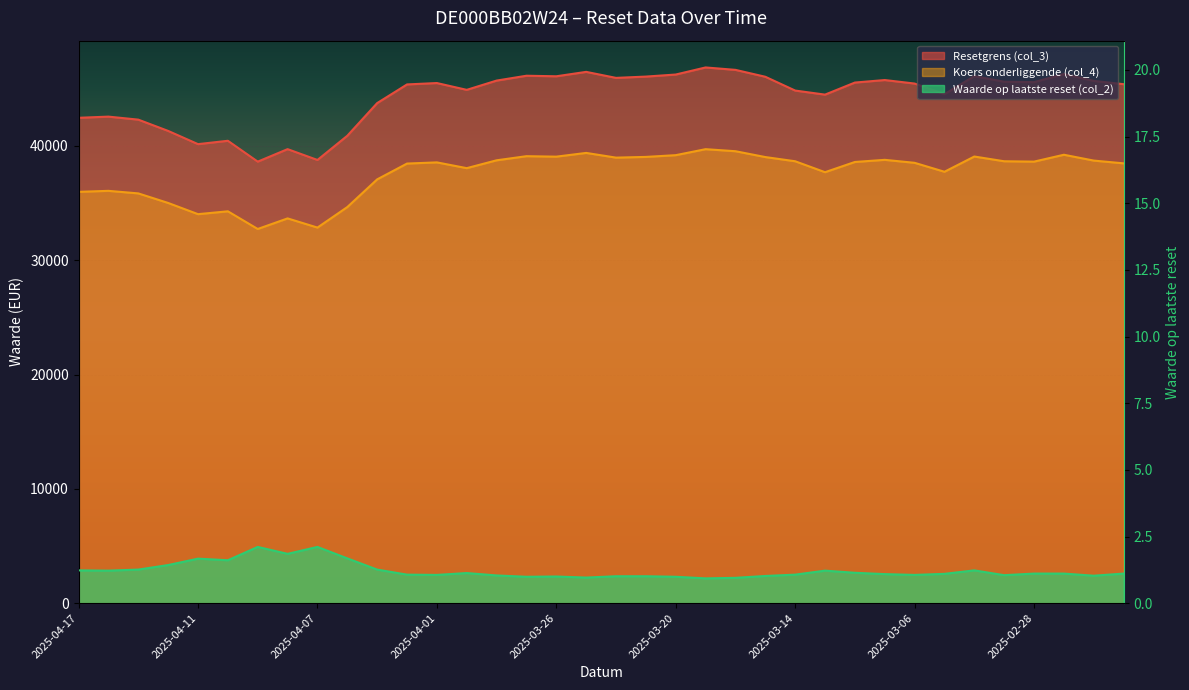

At which category does Resetgrens (col_3) reach its first local valley?

2025-04-11